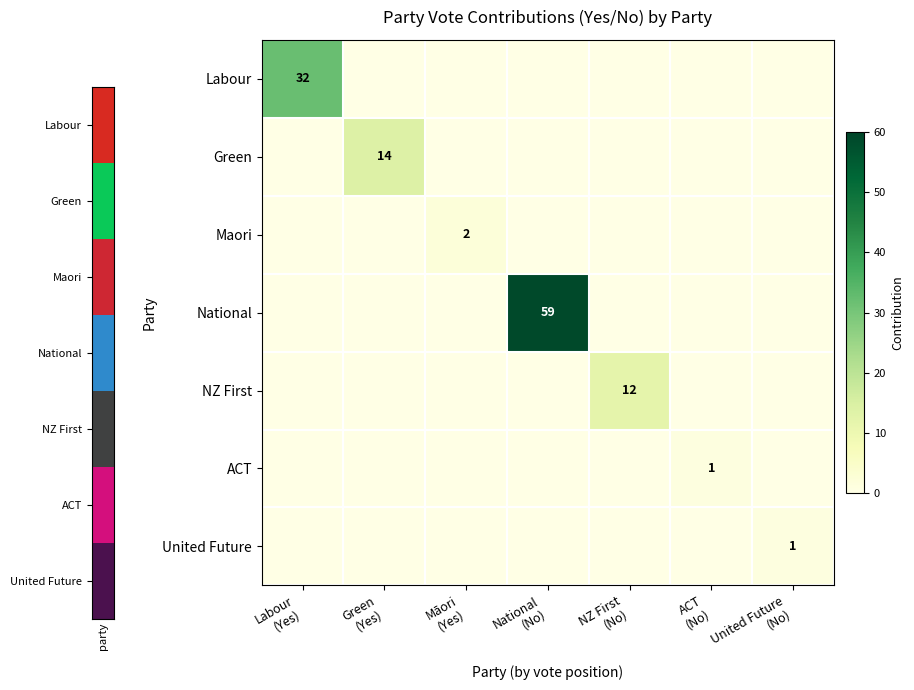

Which series changed the most between National (No) and NZ First (No)?

National